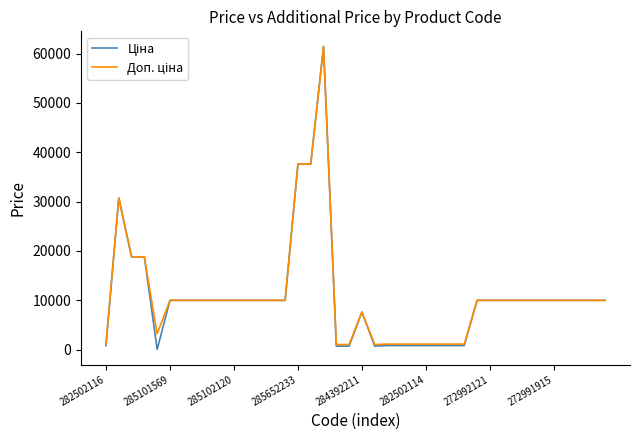

True or false: Доп. ціна and Ціна intersect in this chart.

False